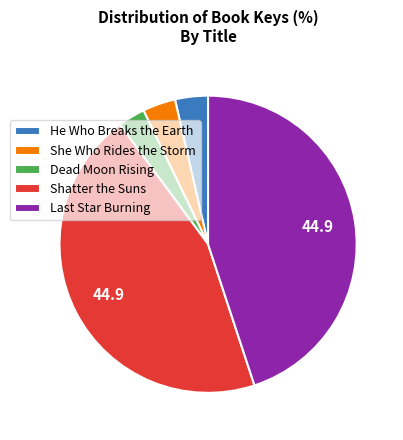

Which has a higher value, She Who Rides the Storm or Shatter the Suns?

Shatter the Suns